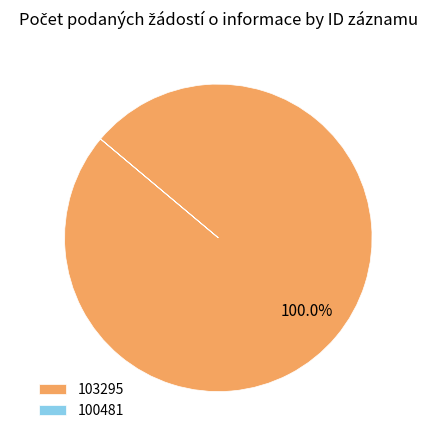

Which slice represents more than half of the pie?

103295